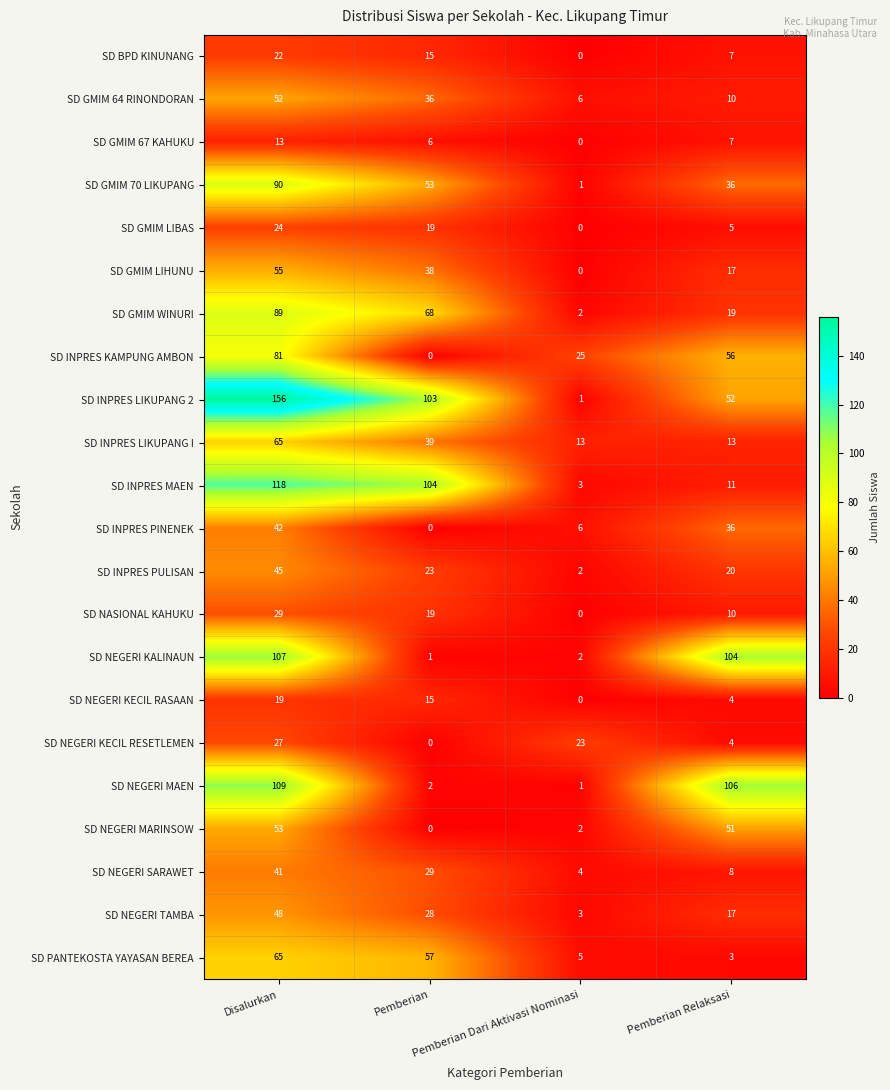

What is the greatest value displayed?

156